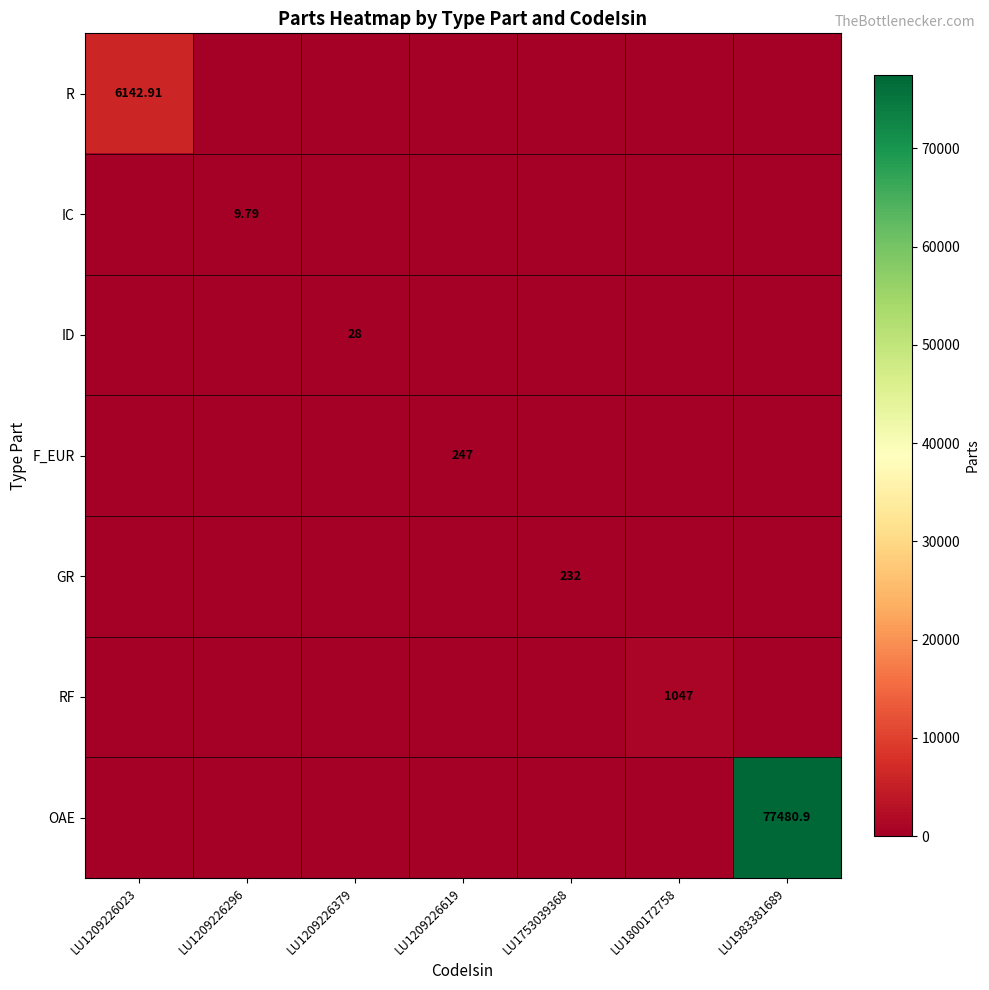

What is the average value of the OAE series?

11068.7